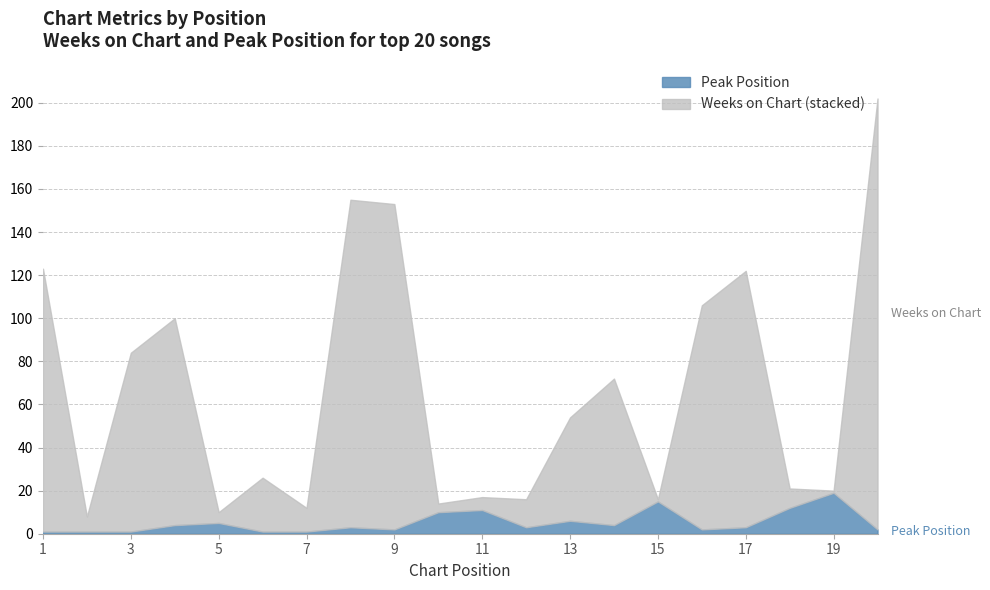

What is the maximum value shown in the chart?

200